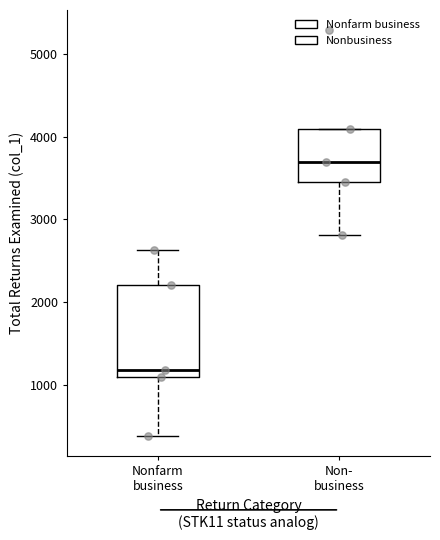

Reading left to right, read every box against the y-axis: the position of its median line, the range the box covers, and the ends of its whiskers. The values are not printed on the chart, so give them approximately, as read against the axis.

Nonfarm business: median 1200, box 1100 to 2200, whiskers 400 to 2600
Non- business: median 3700, box 3500 to 4100, whiskers 2800 to 4100